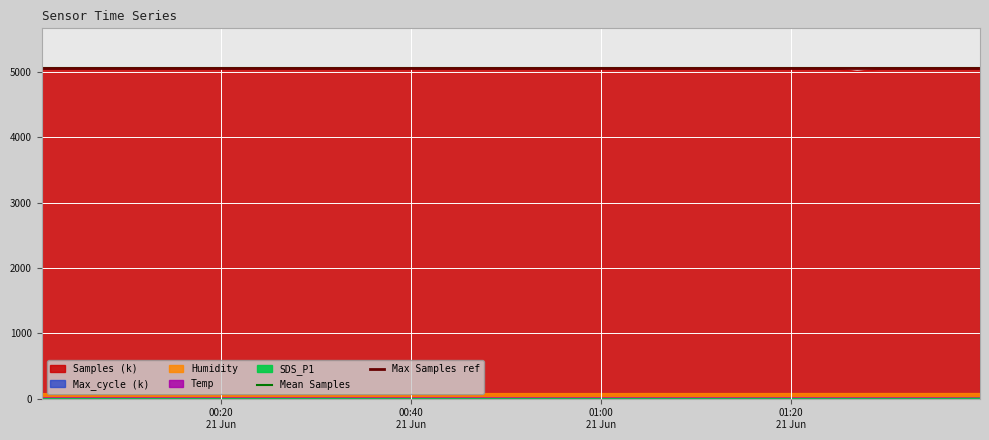

The value of Max Samples ref at 00:40
21 Jun is 5063.1. True or false?

True